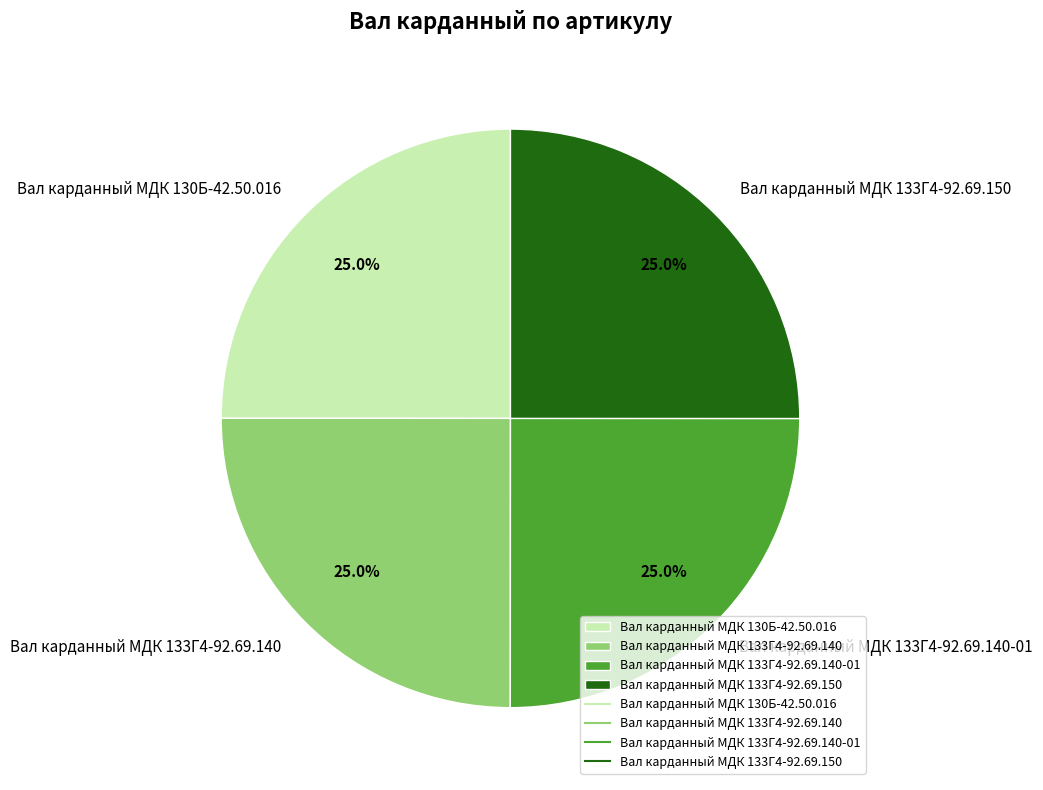

Is it true that Вал карданный МДК 130Б-42.50.016 is 25% of the pie?

True